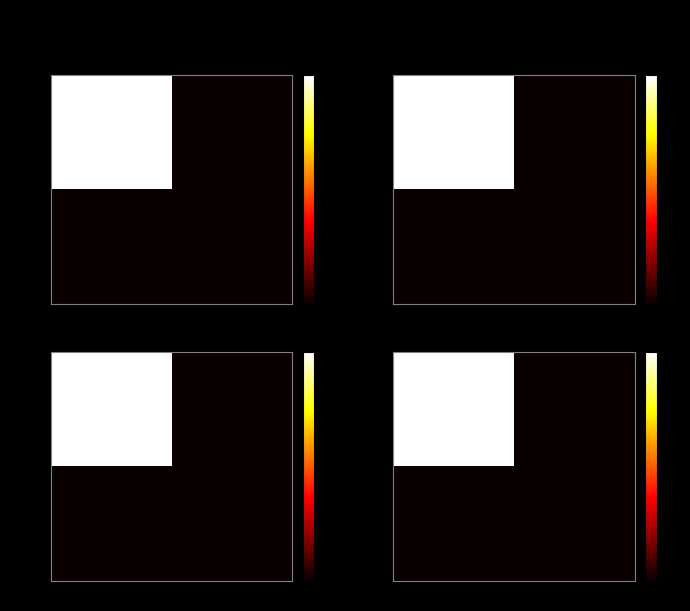

Which has a higher value, -1 or 1?

-1